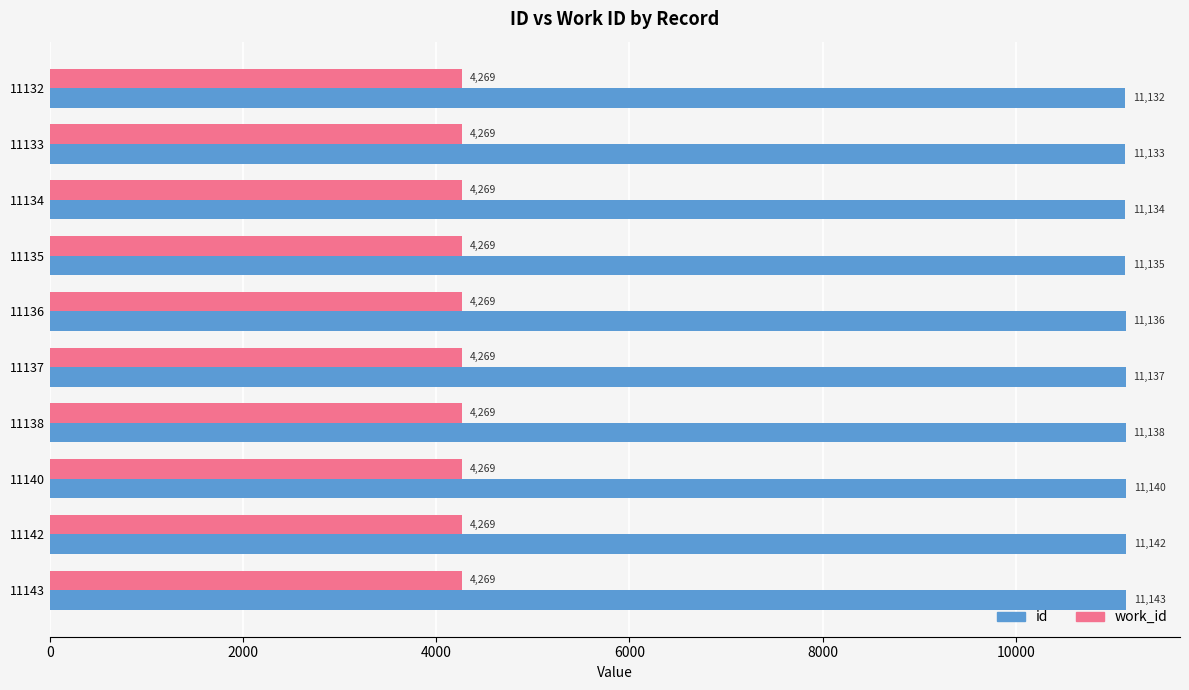

Rank the series by their maximum value, from lowest to highest.

work_id, id